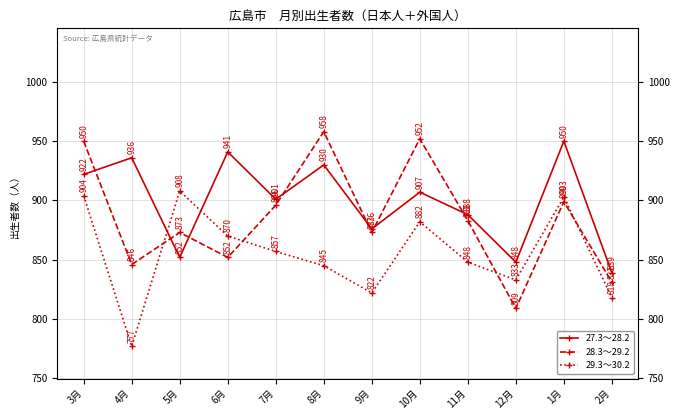

Reading left to right, list all the values displayed in this chart.

27.3～28.2: 922	936	852	941	901	930	876	907	888	848	950	839
28.3～29.2: 950	846	873	852	896	958	873	952	883	809	899	831
29.3～30.2: 904	777	908	870	857	845	822	882	848	833	903	818